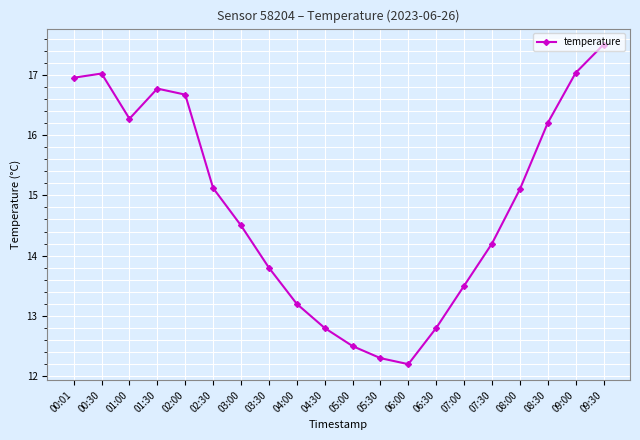

Where is the first local minimum?

01:00